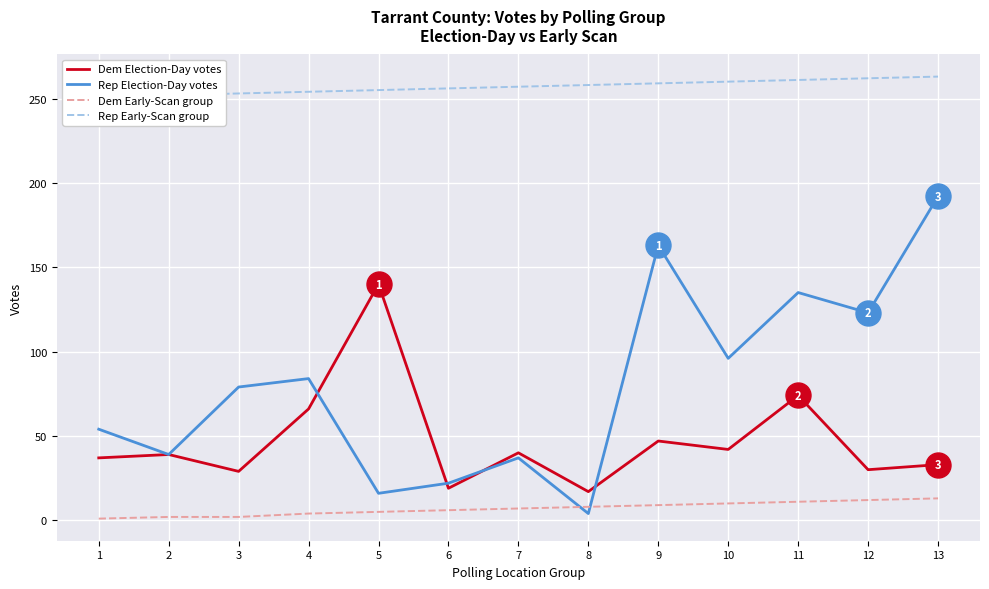

What is the minimum value shown in the chart?

1